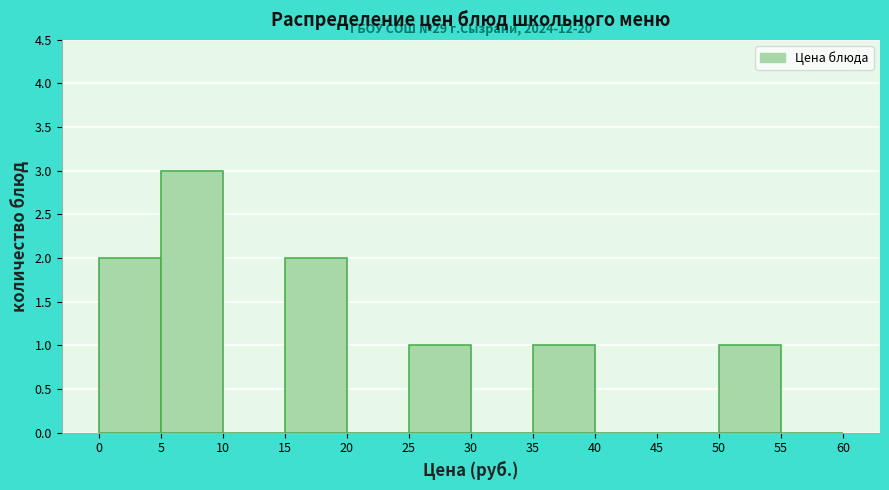

Over which range of the x-axis is the bar tallest?

5 to 10